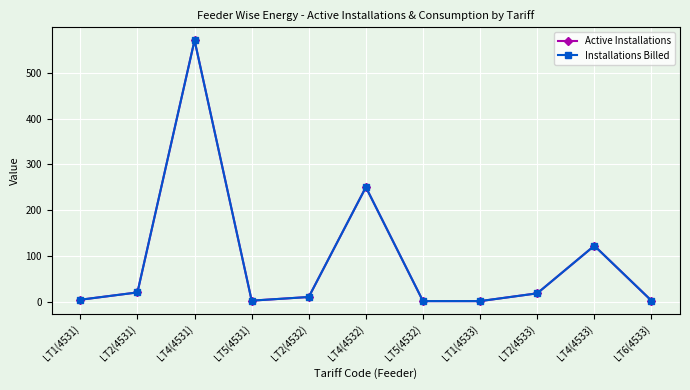

Is this an area chart (filled region under the line)?

No